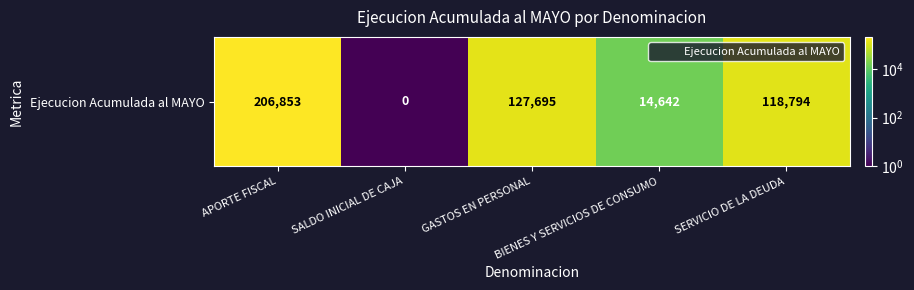

How many categories are shown in the chart?

5